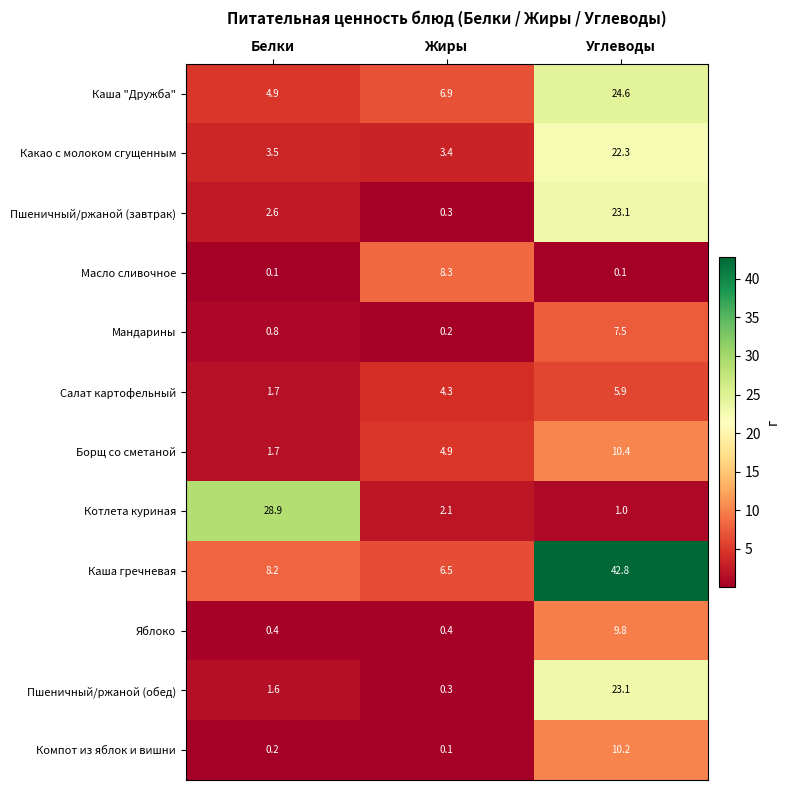

Which series has the largest total across all categories?

Каша гречневая